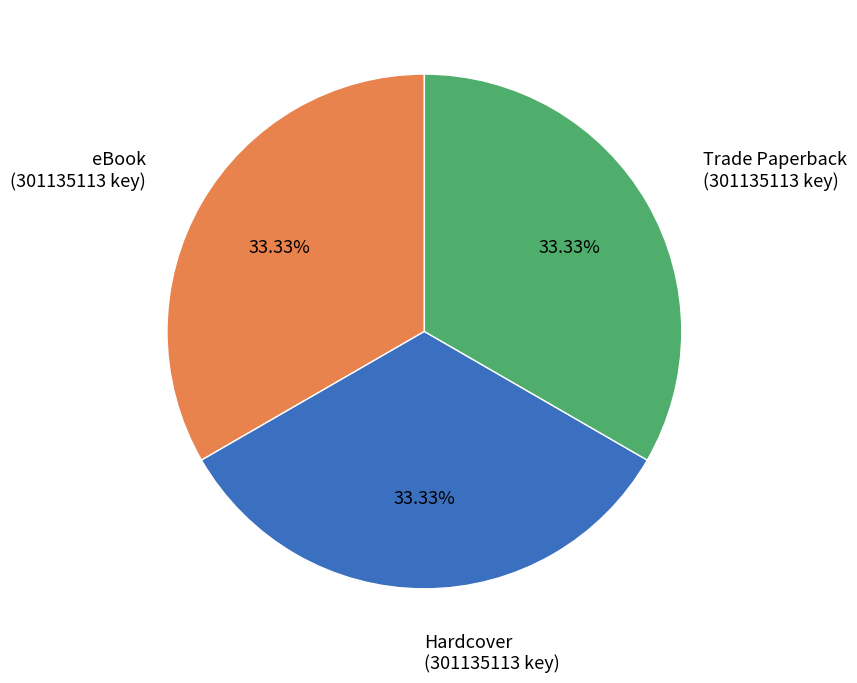

To the nearest percent, what is the average slice percentage?

33%